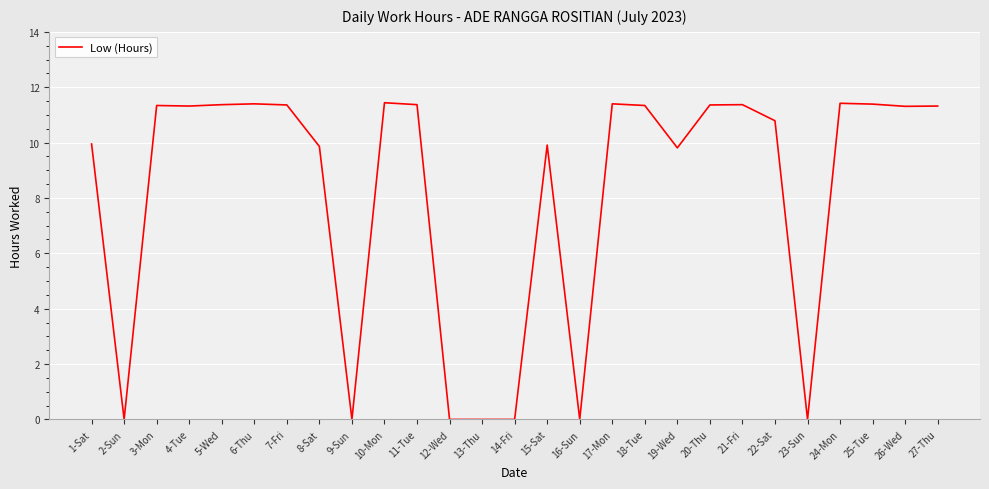

How many lines are shown in the chart?

1